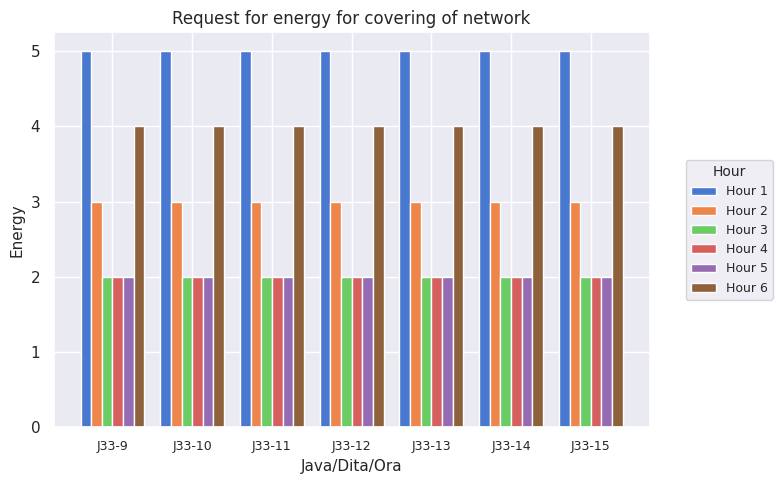

True or false: Hour 3 has a value of 1 at J33-14.

False